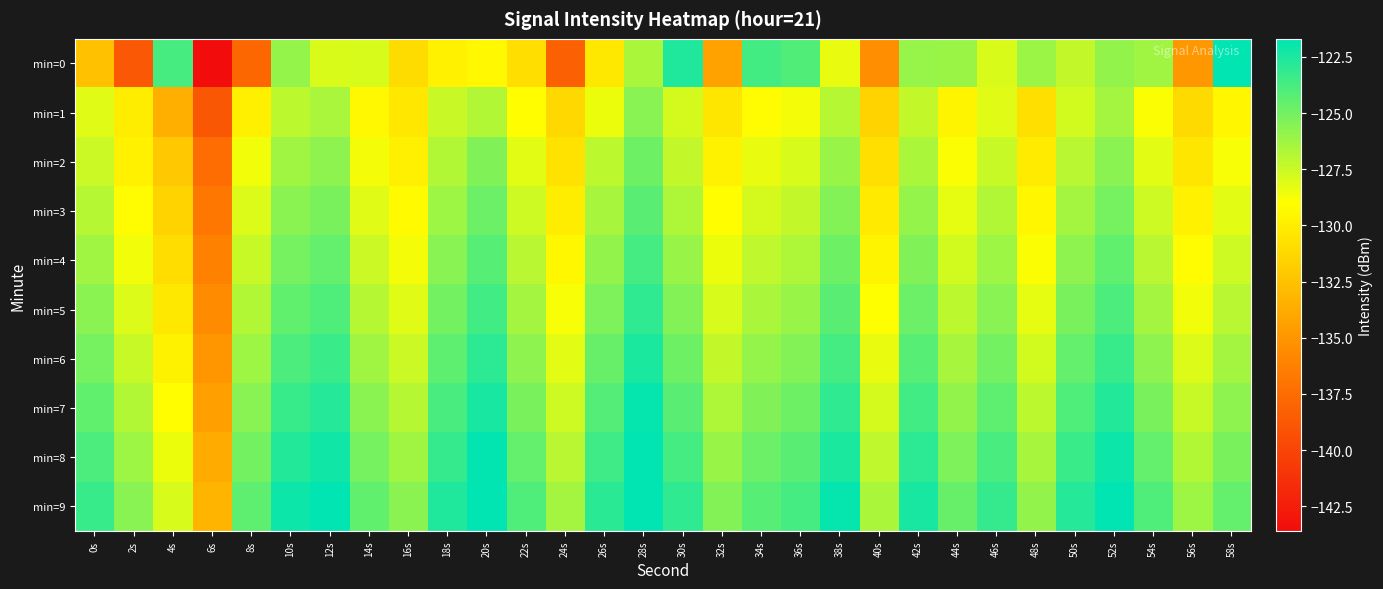

Which category has the lowest value across all series?

6s